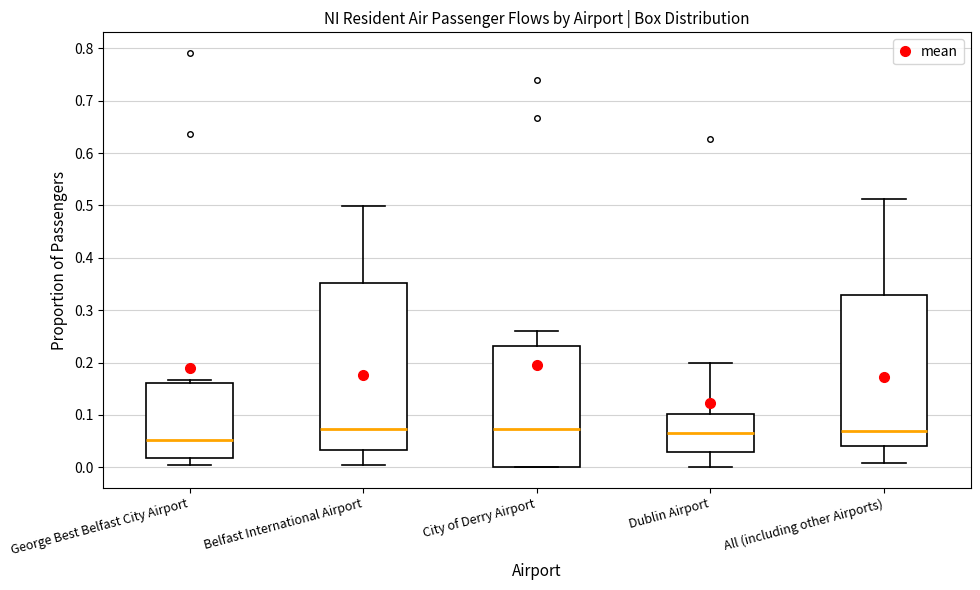

Comparing the boxes themselves (not the whiskers), which one is the tallest?

Belfast International Airport